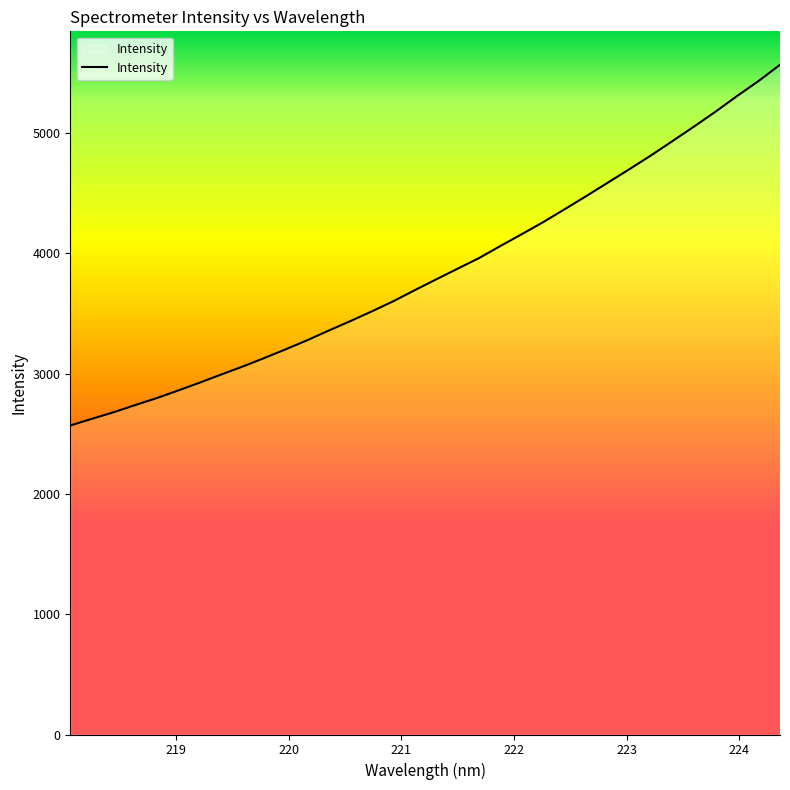

How many series are shown in this chart?

1